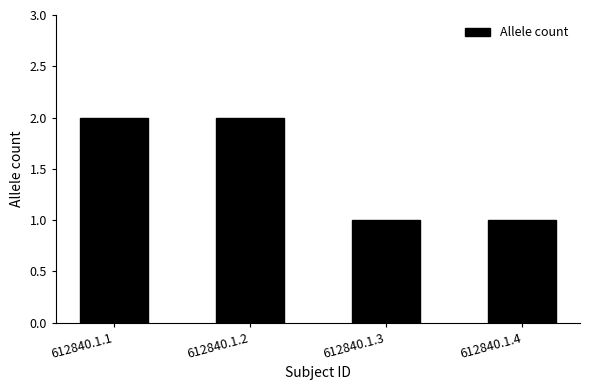

What is the average value?

2